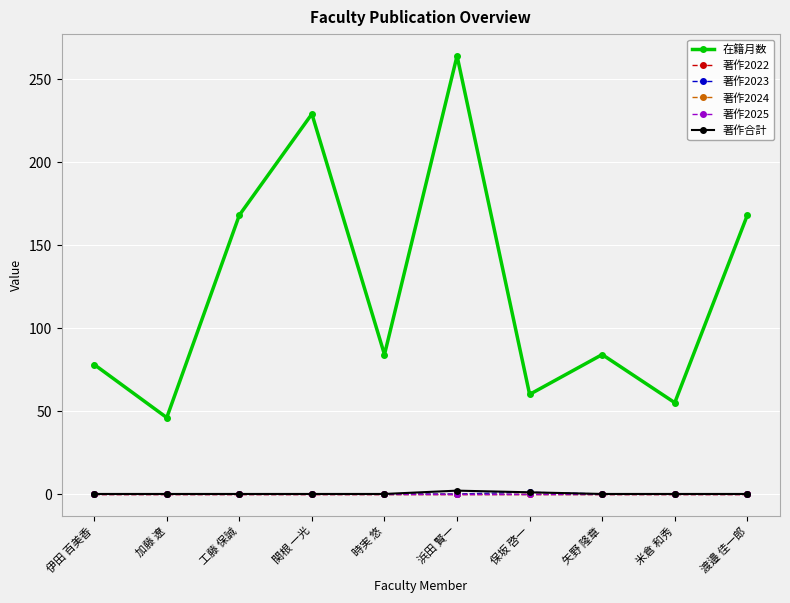

Which category has the highest value in the 著作2025 series?

伊田 百美香